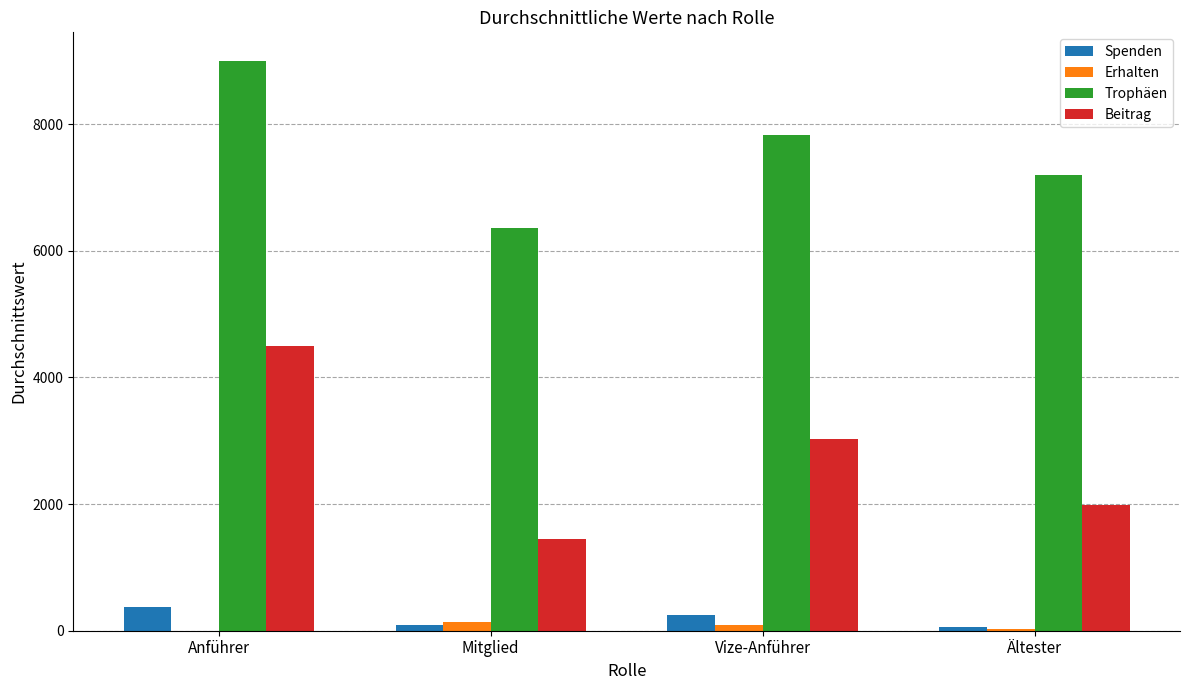

The Beitrag series shows 704.0 at Ältester. True or false?

False